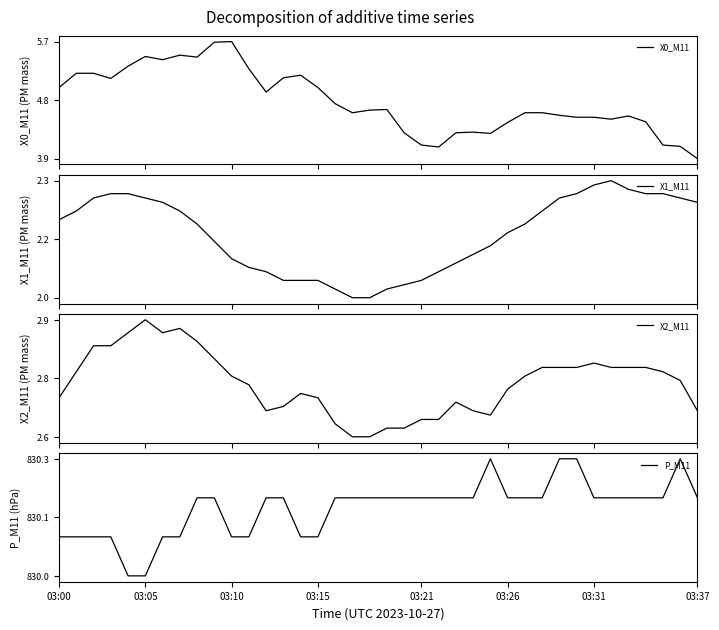

Does the chart display data point markers on the line(s)?

No